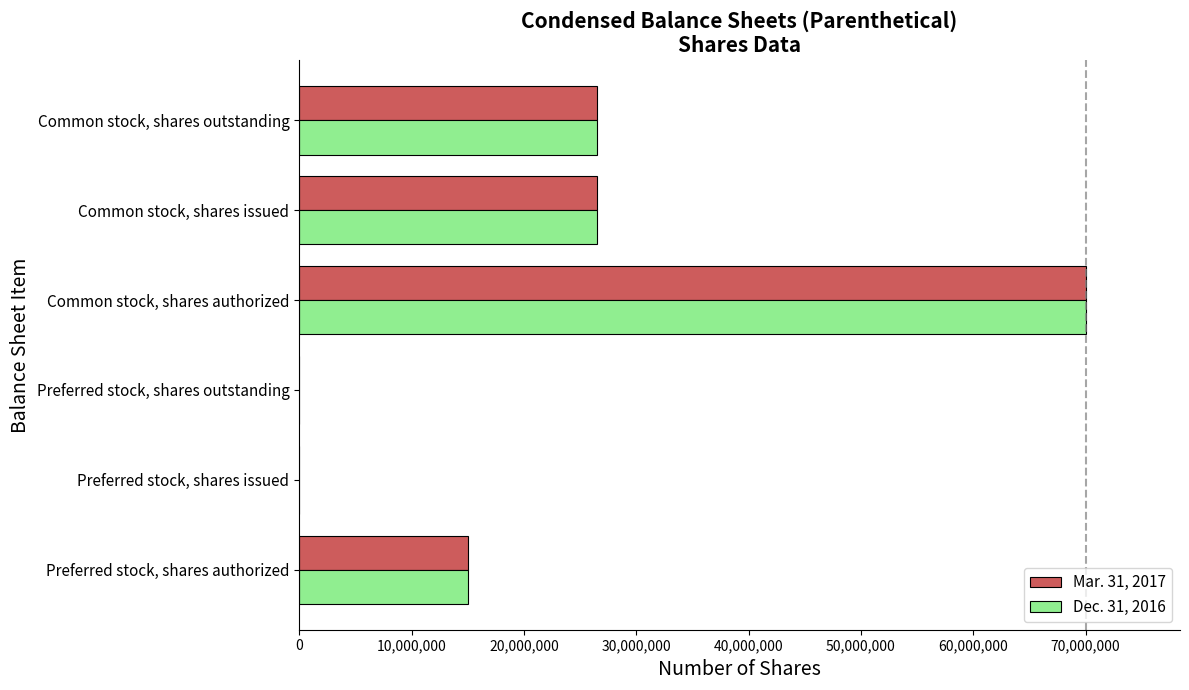

The Mar. 31, 2017 series shows 15000000 at Preferred stock, shares authorized. True or false?

True